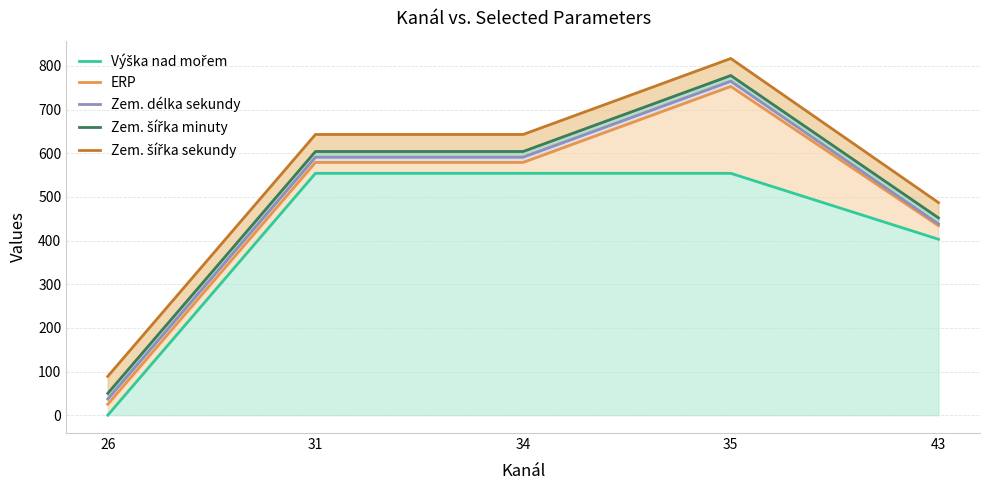

How many data points in Zem. šířka sekundy are less than 643?

2